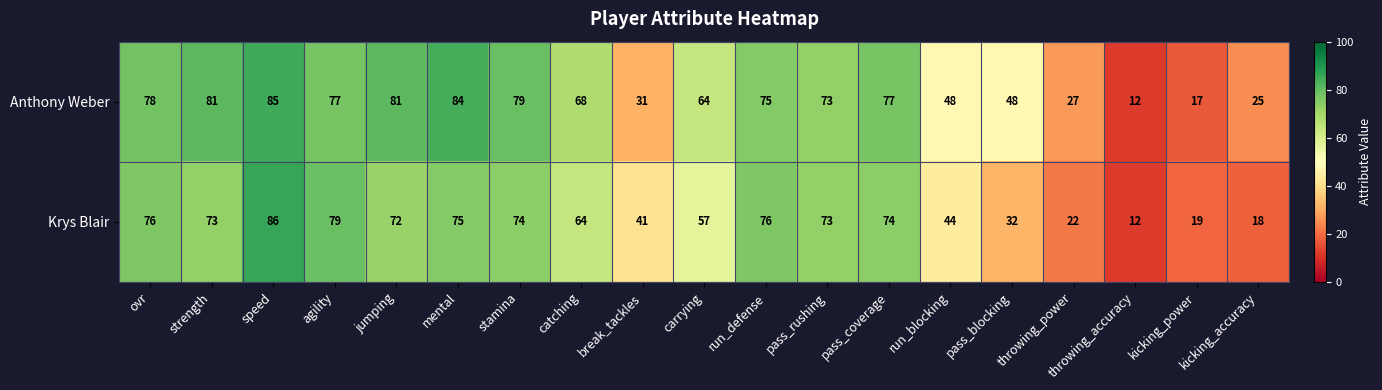

At which label does Anthony Weber reach its minimum?

throwing_accuracy